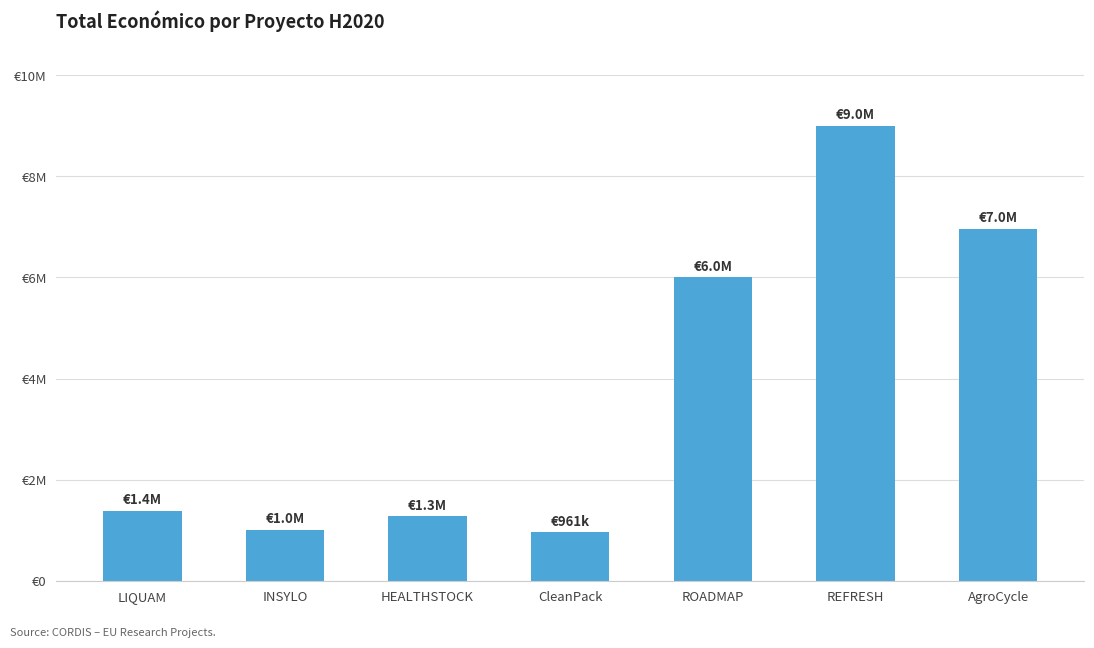

Rank the categories by value from lowest to highest.

CleanPack, INSYLO, HEALTHSTOCK, LIQUAM, ROADMAP, AgroCycle, REFRESH